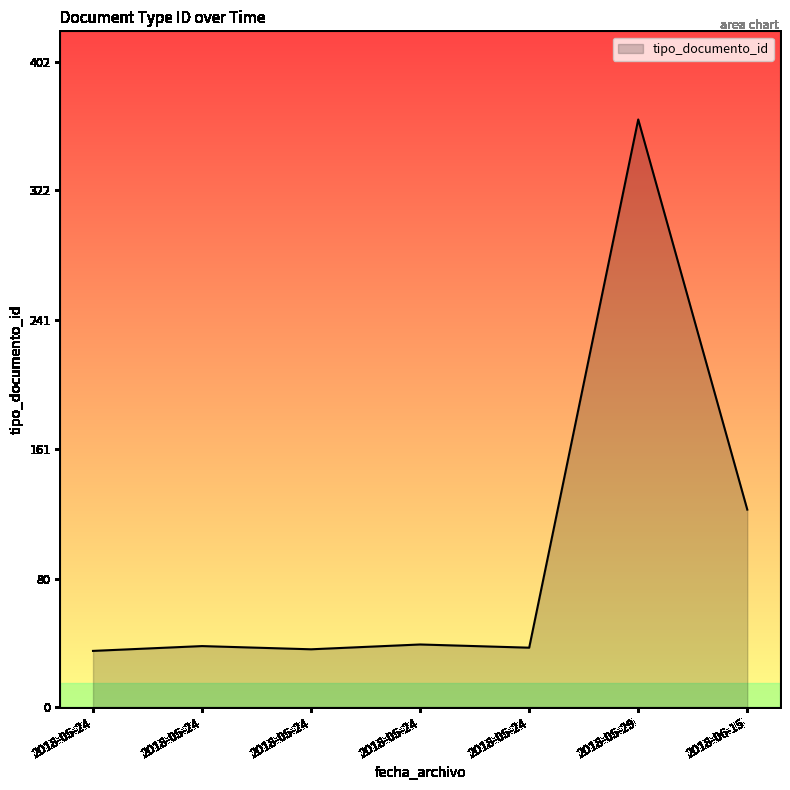

What is the average value?

96